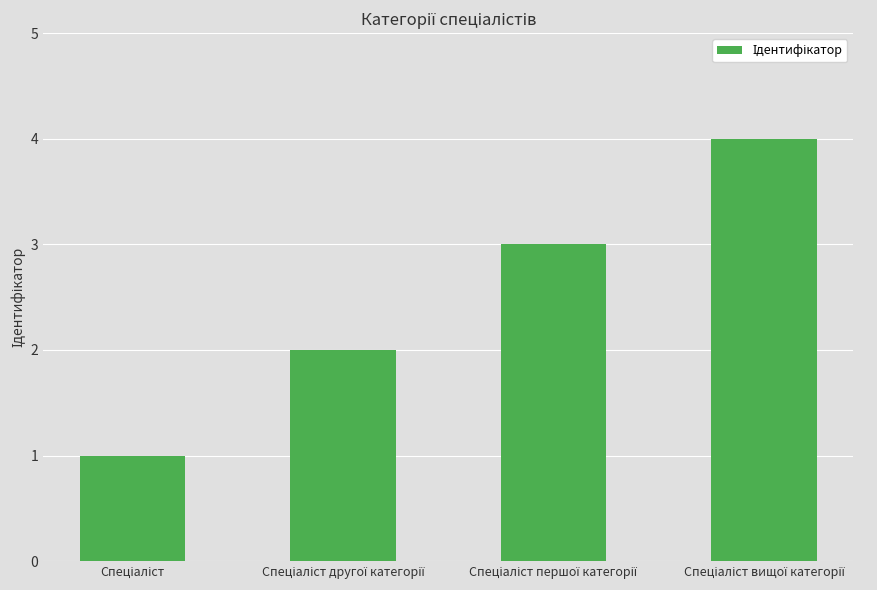

What is the sum of all values?

10